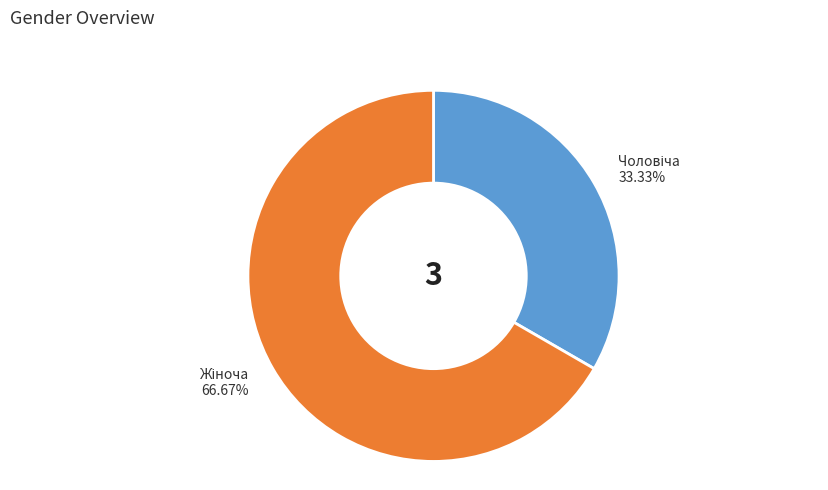

Does any single category account for the majority?

Yes